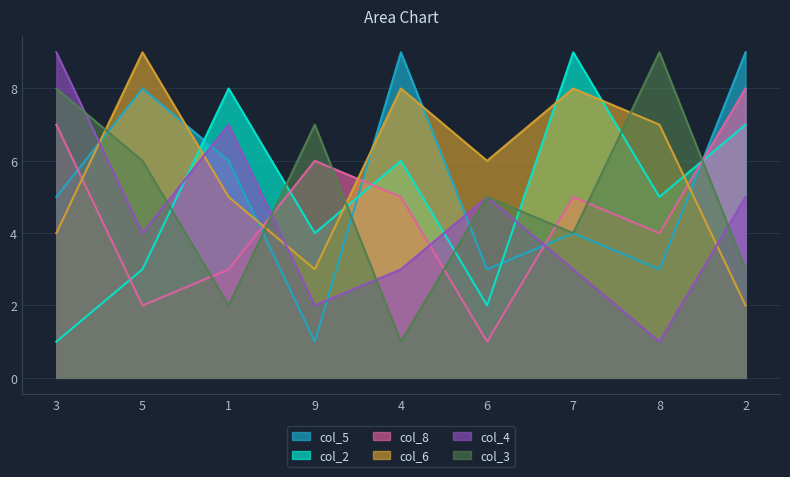

What is the sum of the col_4 values at 9 and 5?

6